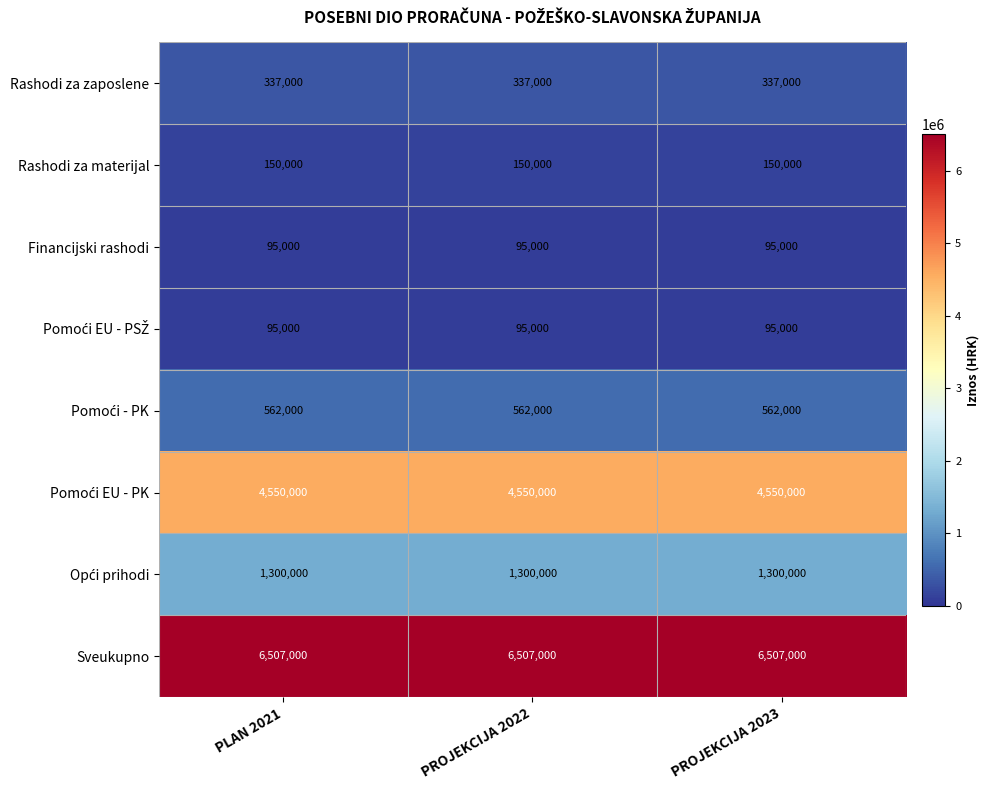

What is the sum of the Sveukupno values at PROJEKCIJA 2023 and PLAN 2021?

13014000